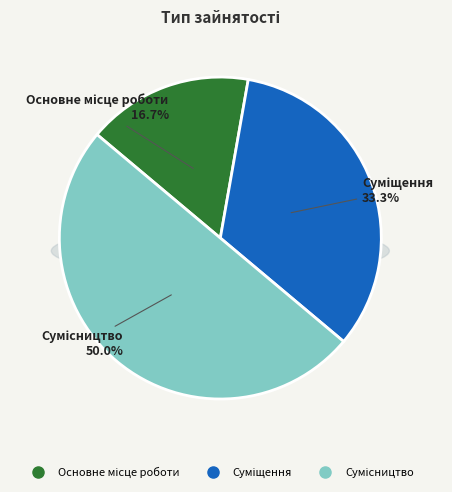

Do Основне місце роботи and Суміщення together represent more than half of the pie?

No